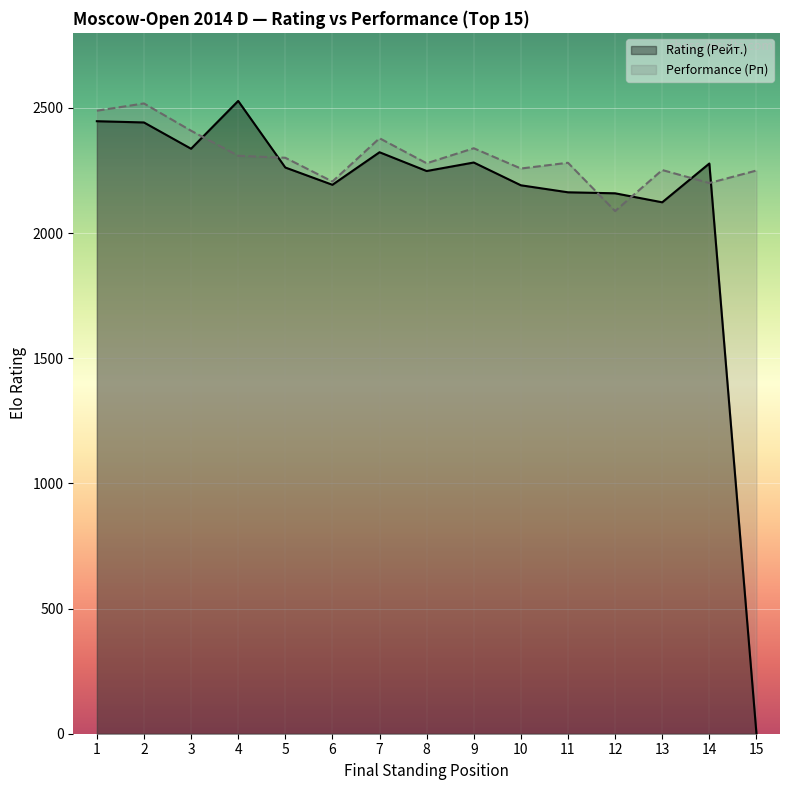

Is it true that Performance (Рп) equals 4267 at 2?

False